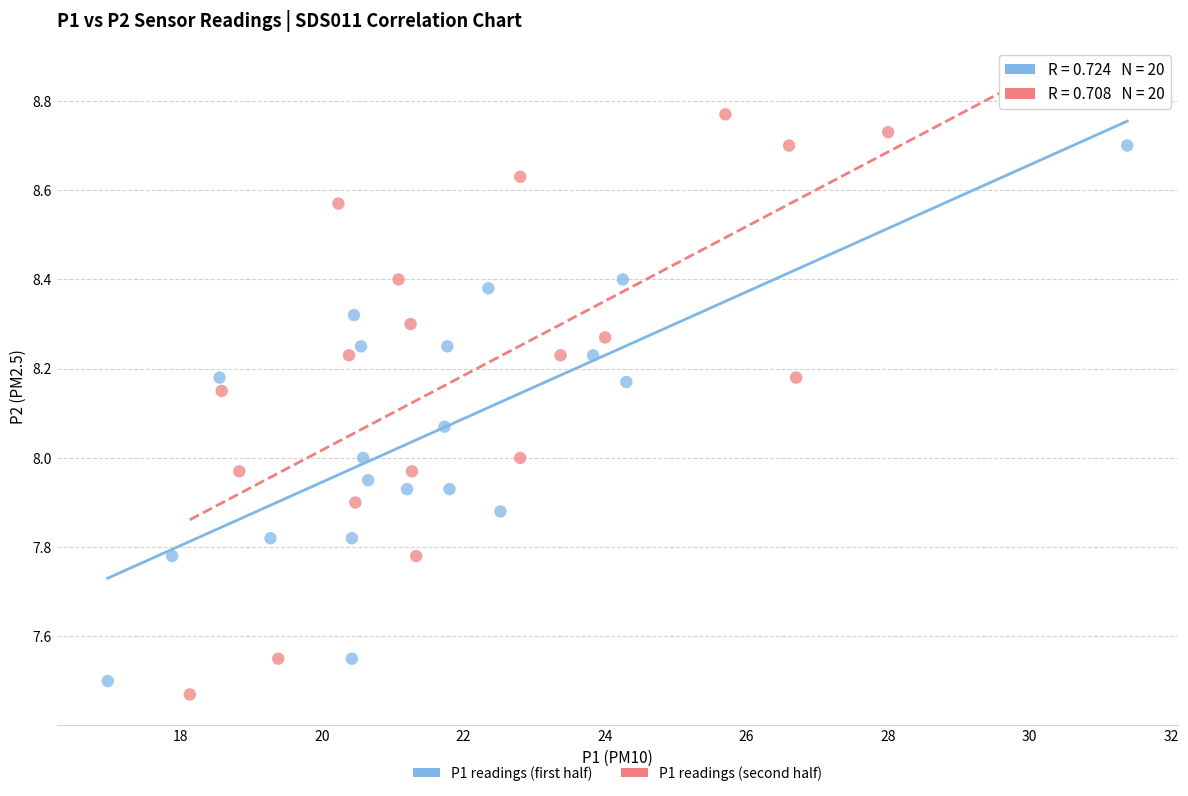

Which series has the widest spread of Y values?

P1 readings (second half)